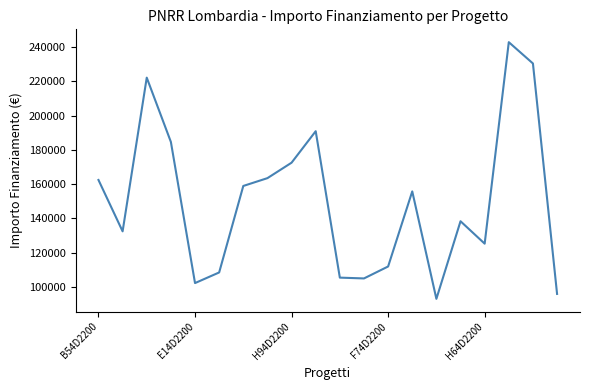

How many lines are shown in the chart?

1